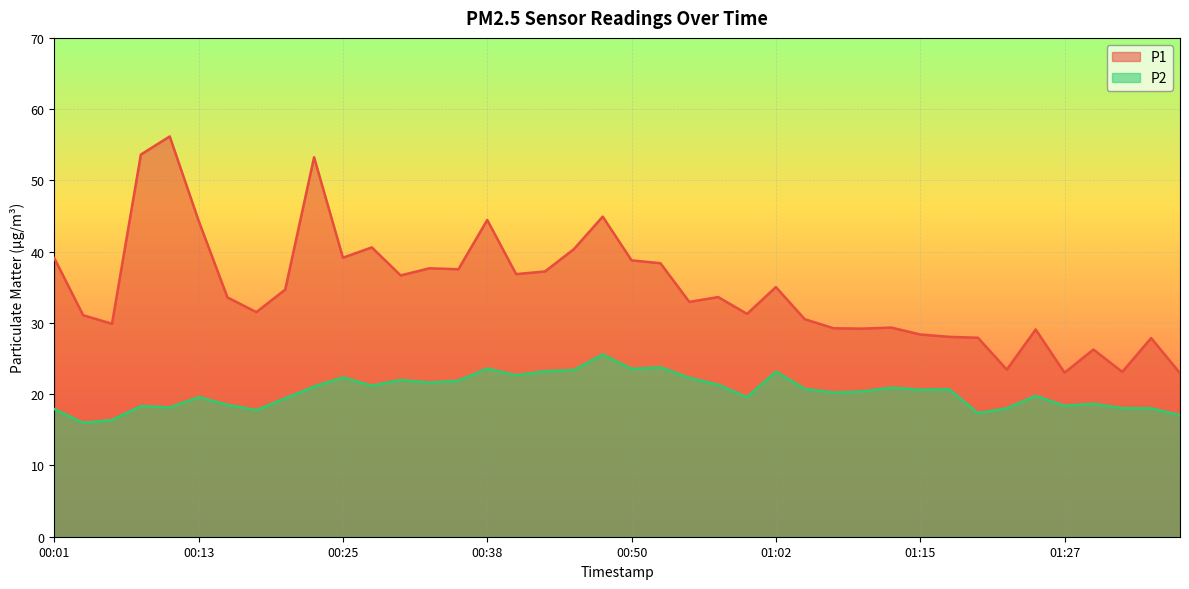

What are all the series names shown in the legend?

P1, P2